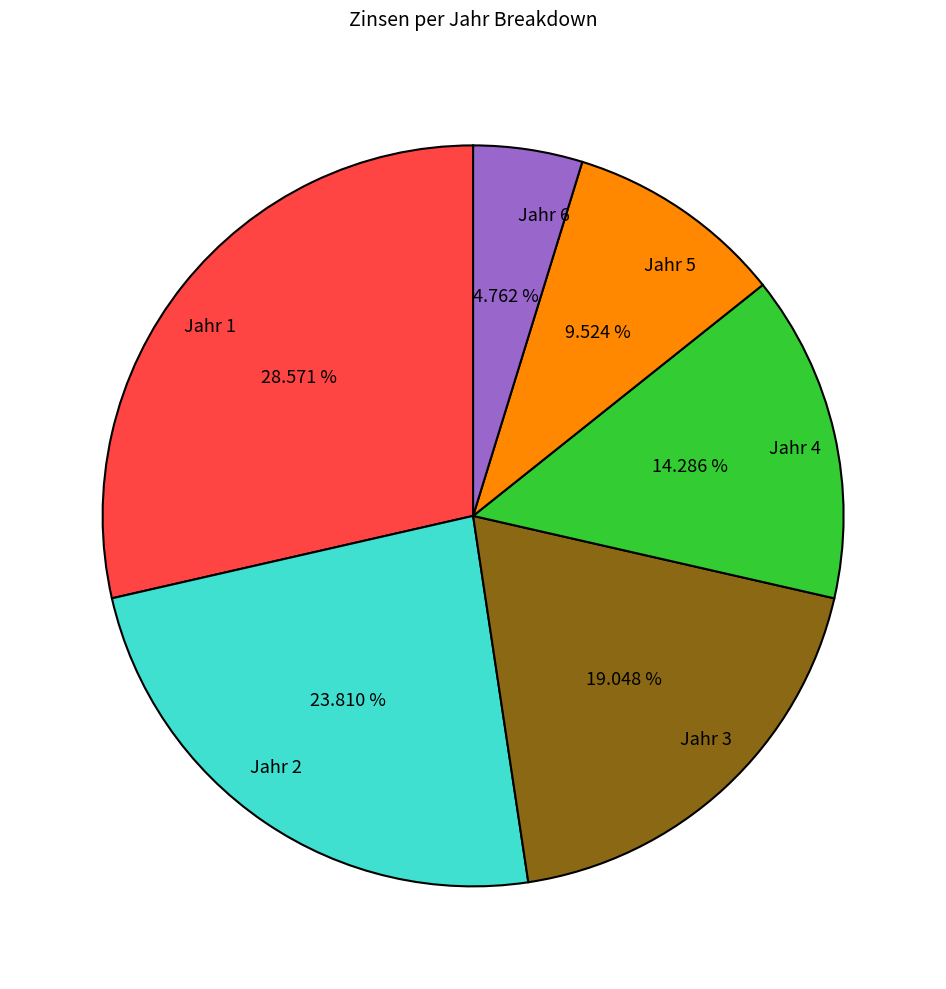

What percentage do Jahr 6 and Jahr 2 together represent?

28.6%